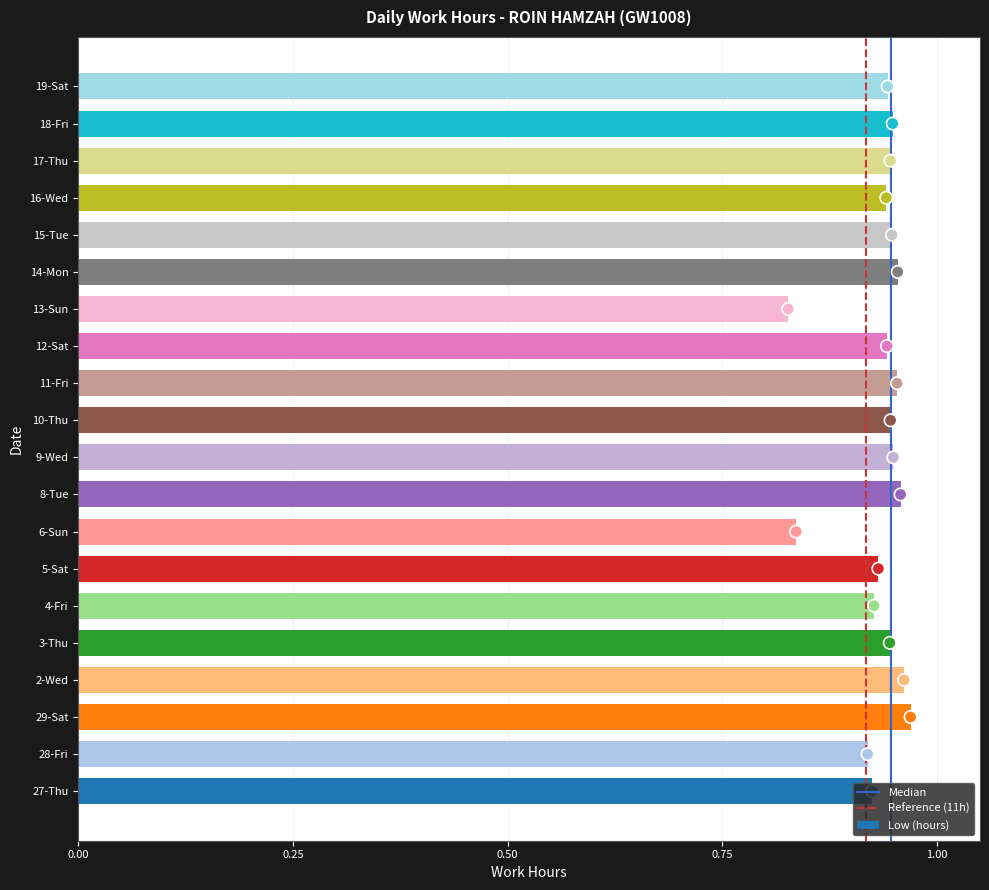

What is the change in value from 9-Wed to 13-Sun?

-0.1